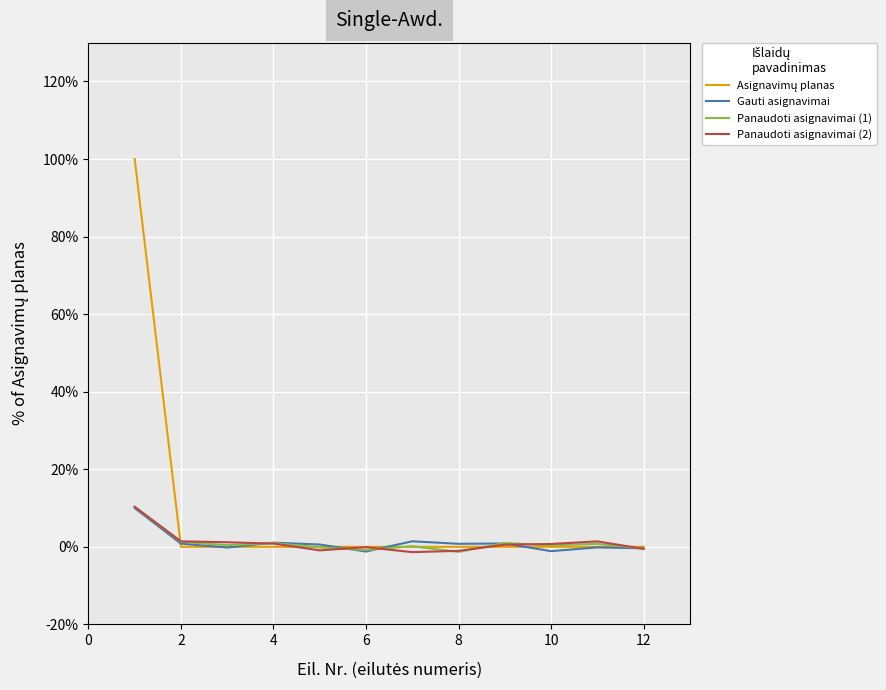

What is the greatest value displayed?

100.0